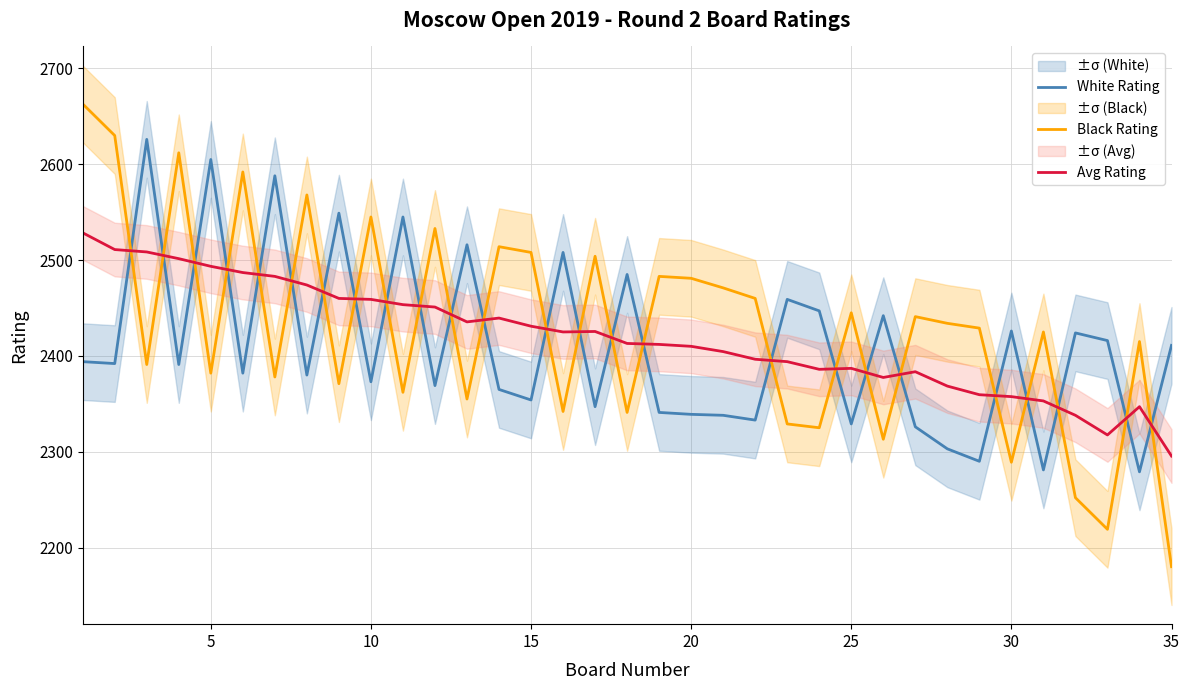

True or false: White Rating has more than 1 interior local peaks.

True